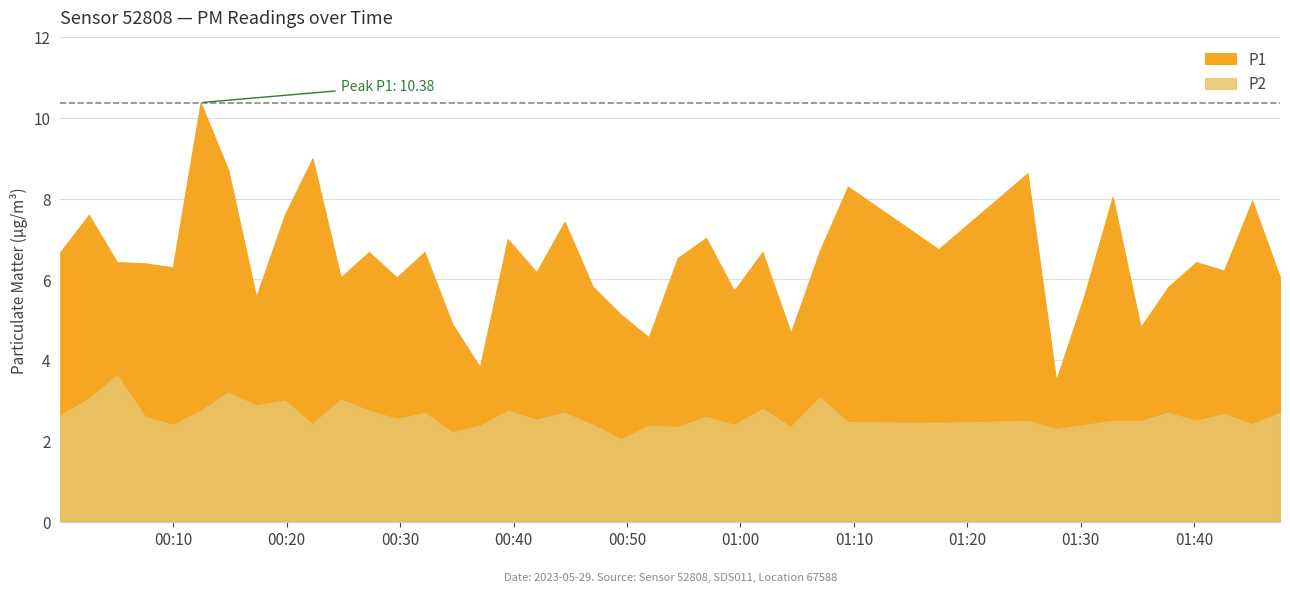

At which label does P1 first exceed 6?

2023-05-29T00:00:03